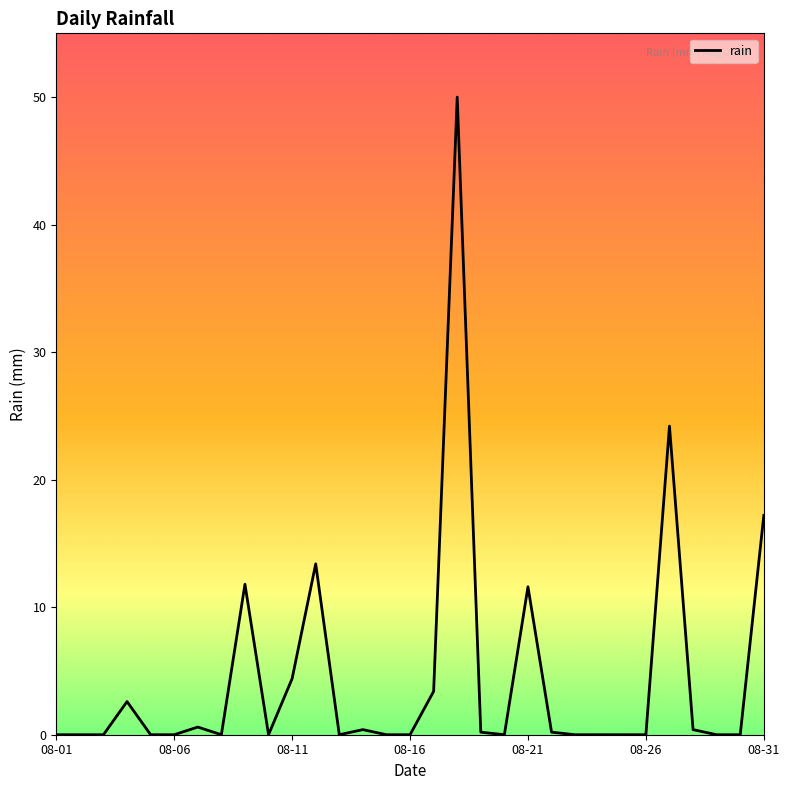

What is the difference between the maximum and minimum values?

50.0